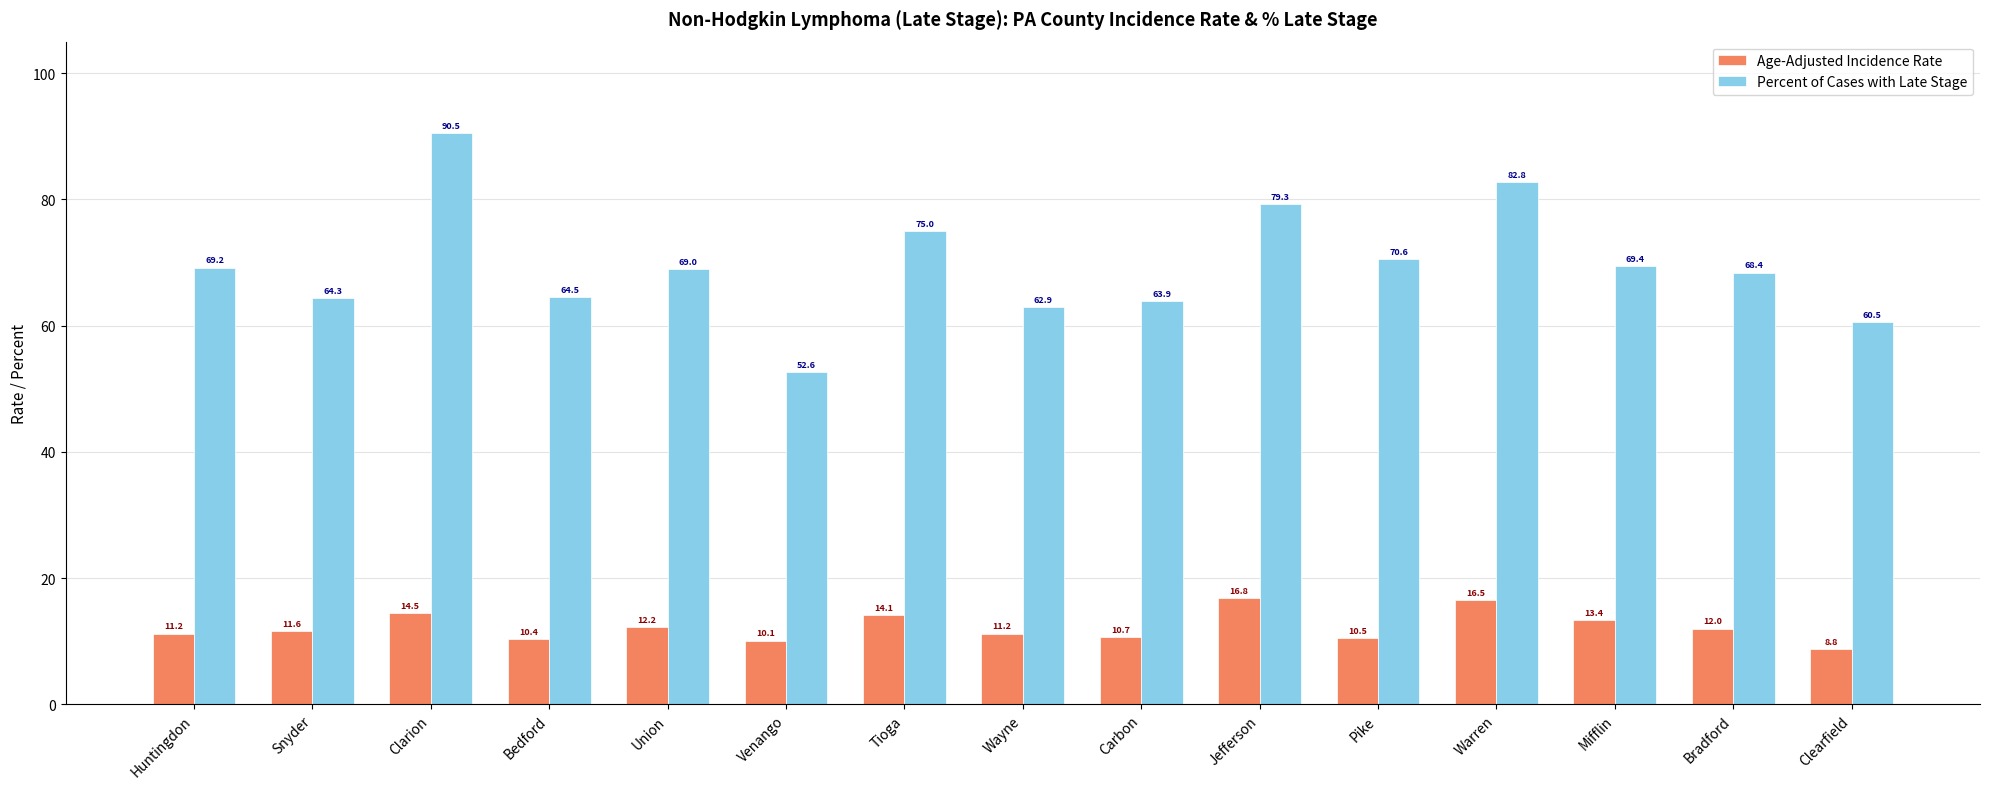

How many bars are there in each group?

2